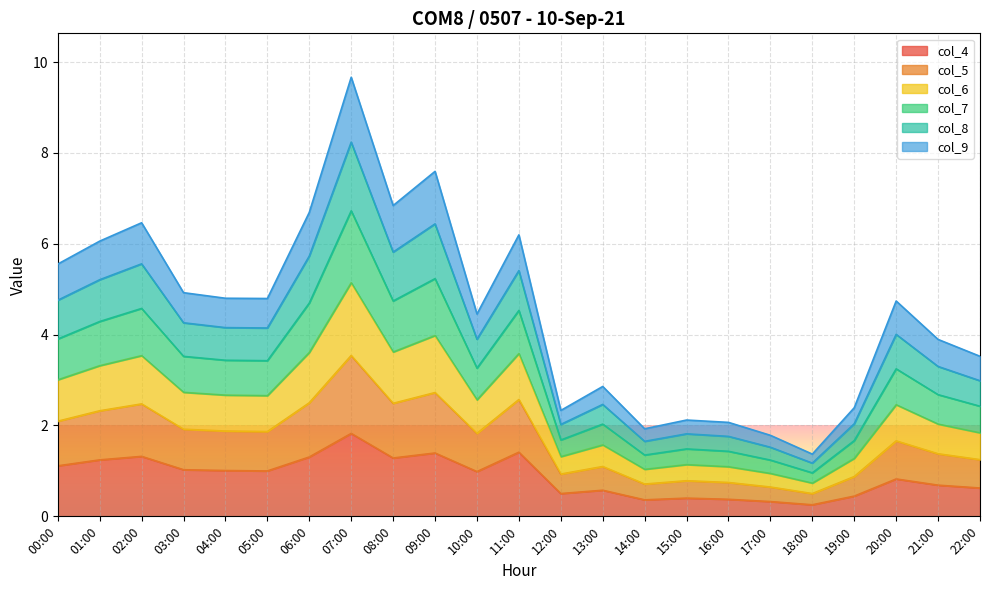

What value does the col_4 series have at 17:00?

0.3